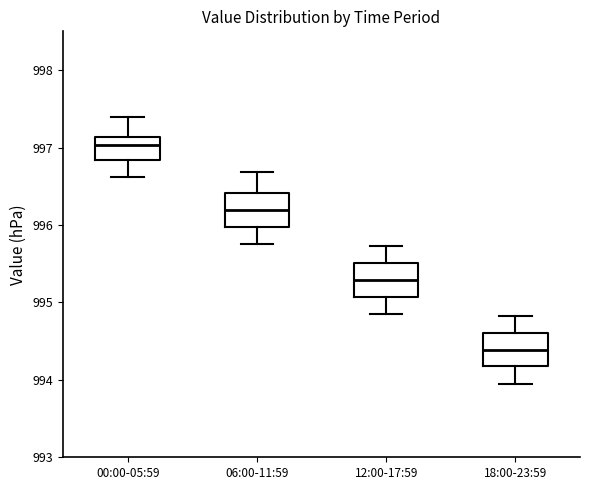

Reading left to right, read every box against the y-axis: the position of its median line, the range the box covers, and the ends of its whiskers. The values are not printed on the chart, so give them approximately, as read against the axis.

00:00-05:59: median 997.0, box 996.8 to 997.1, whiskers 996.6 to 997.4
06:00-11:59: median 996.2, box 996.0 to 996.4, whiskers 995.8 to 996.7
12:00-17:59: median 995.3, box 995.1 to 995.5, whiskers 994.9 to 995.7
18:00-23:59: median 994.4, box 994.2 to 994.6, whiskers 994.0 to 994.8